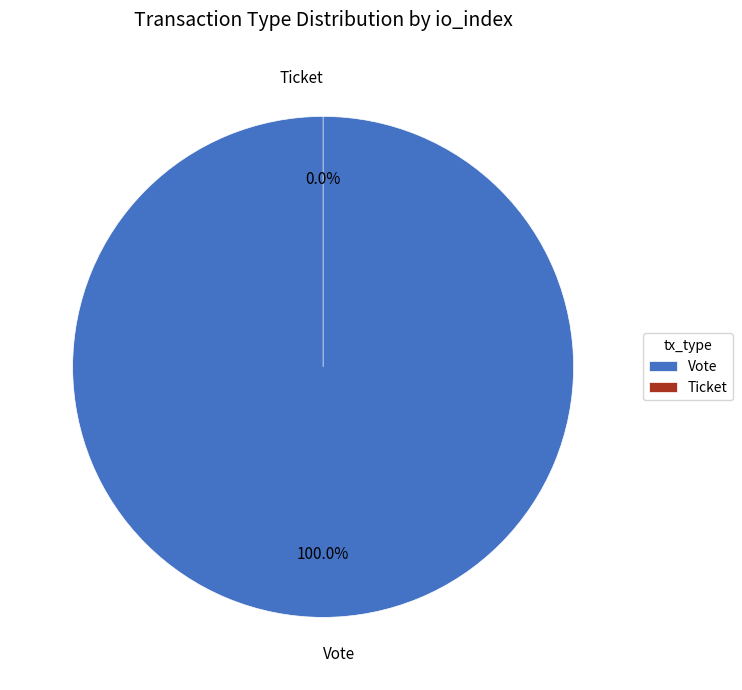

Rank the categories by value from highest to lowest.

Vote, Ticket